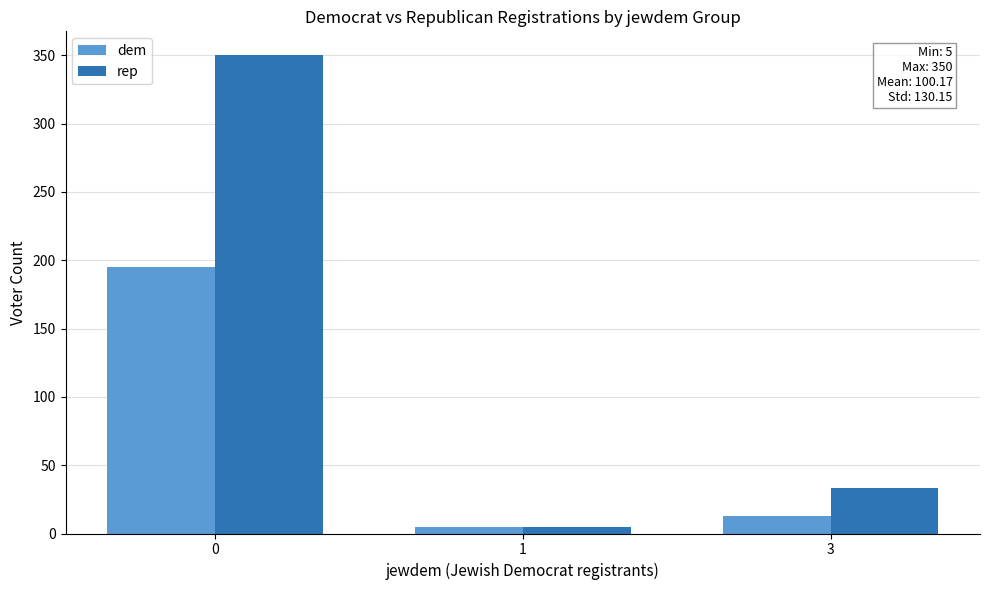

True or false: dem has a value of 195 at 0.

True